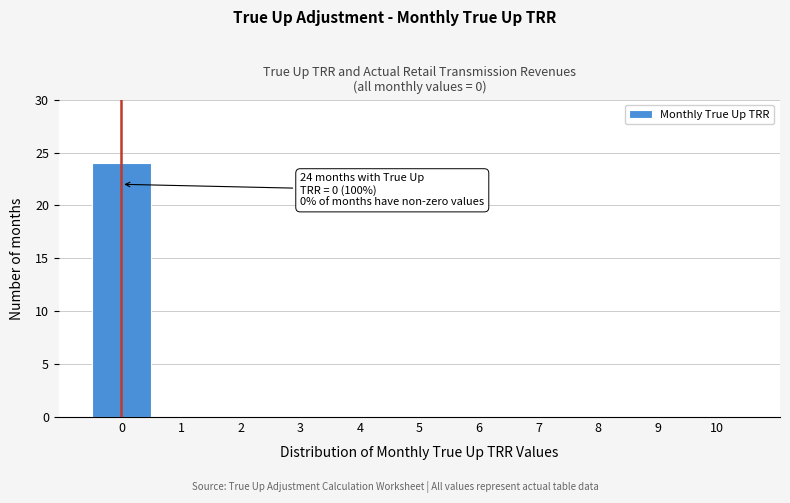

Which range on the x-axis has the tallest bar?

-0.5 to 0.5